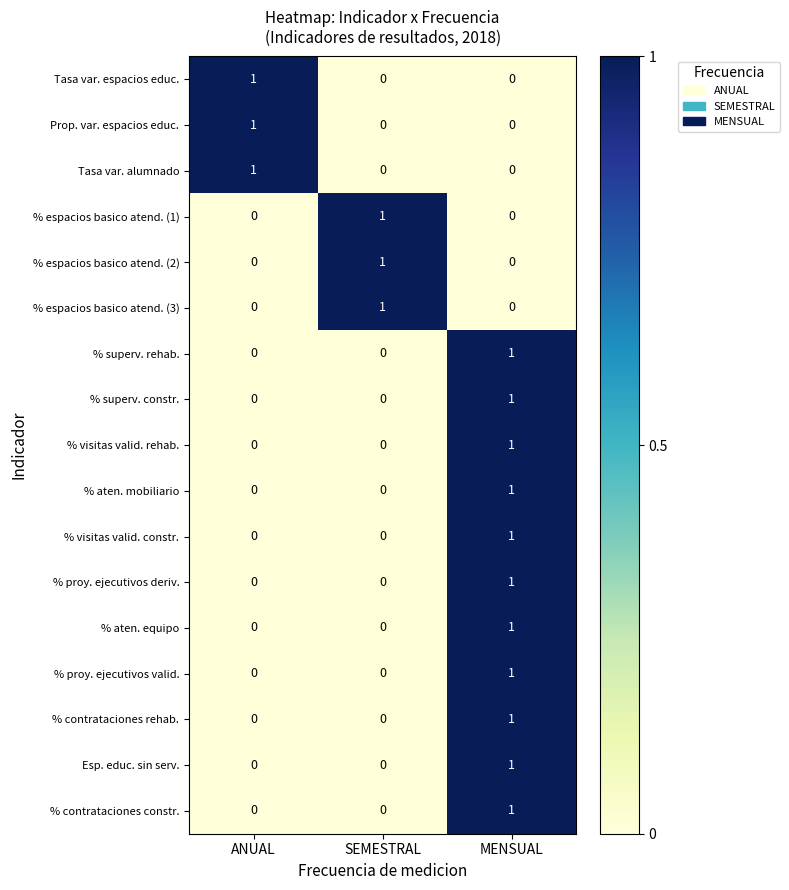

Is the value of % contrataciones rehab. at MENSUAL greater than the value of % espacios basico atend. (3) at MENSUAL?

Yes